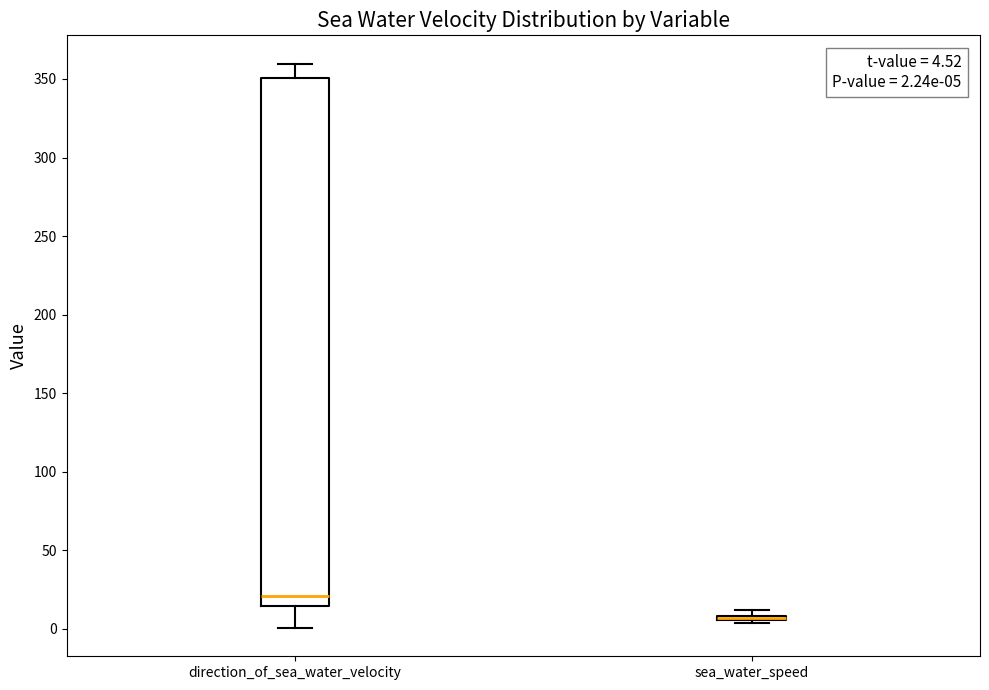

Which box is the tallest, from its lower edge to its upper edge?

direction_of_sea_water_velocity